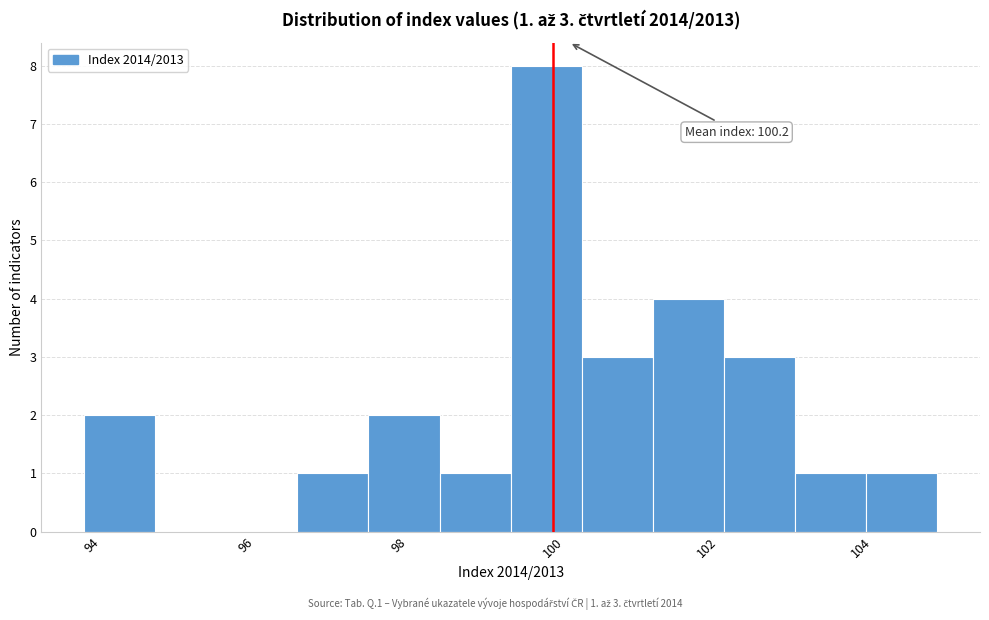

Which range on the x-axis has the tallest bar?

99.4 to 100.4